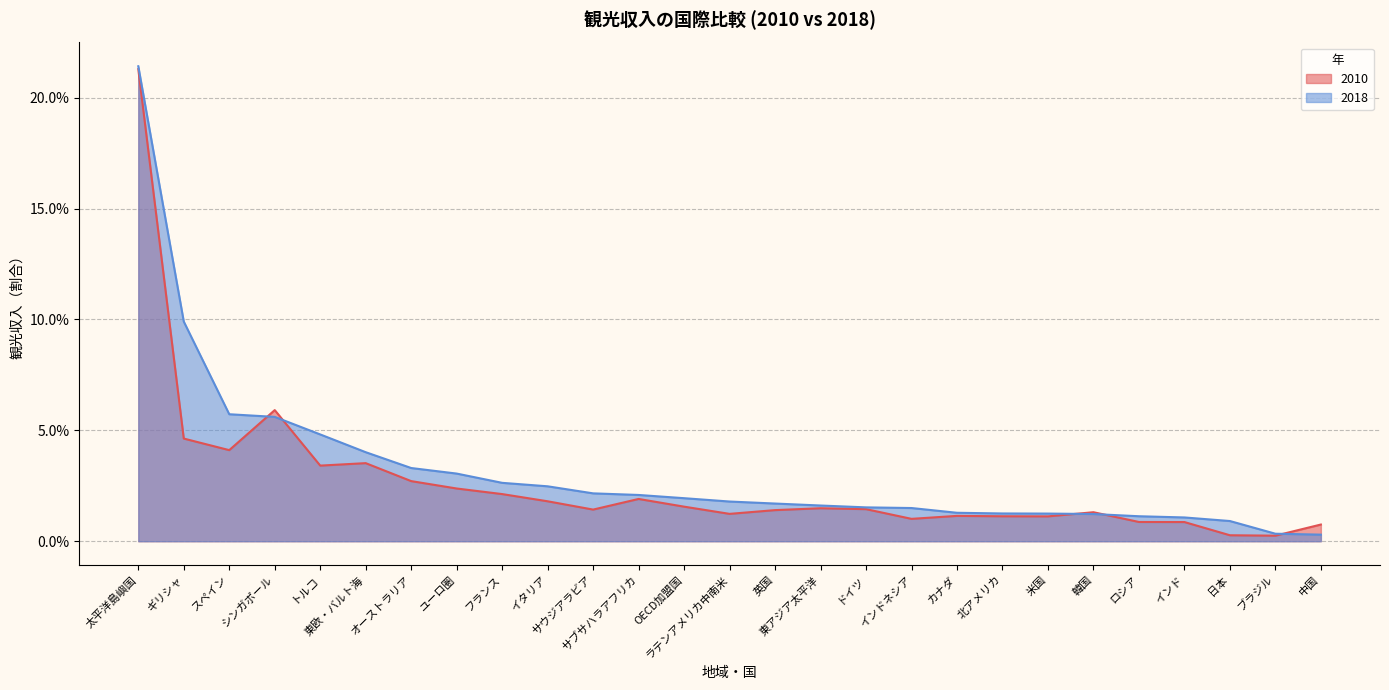

After their last crossing, which series has the higher values: 2018 or 2010?

2010